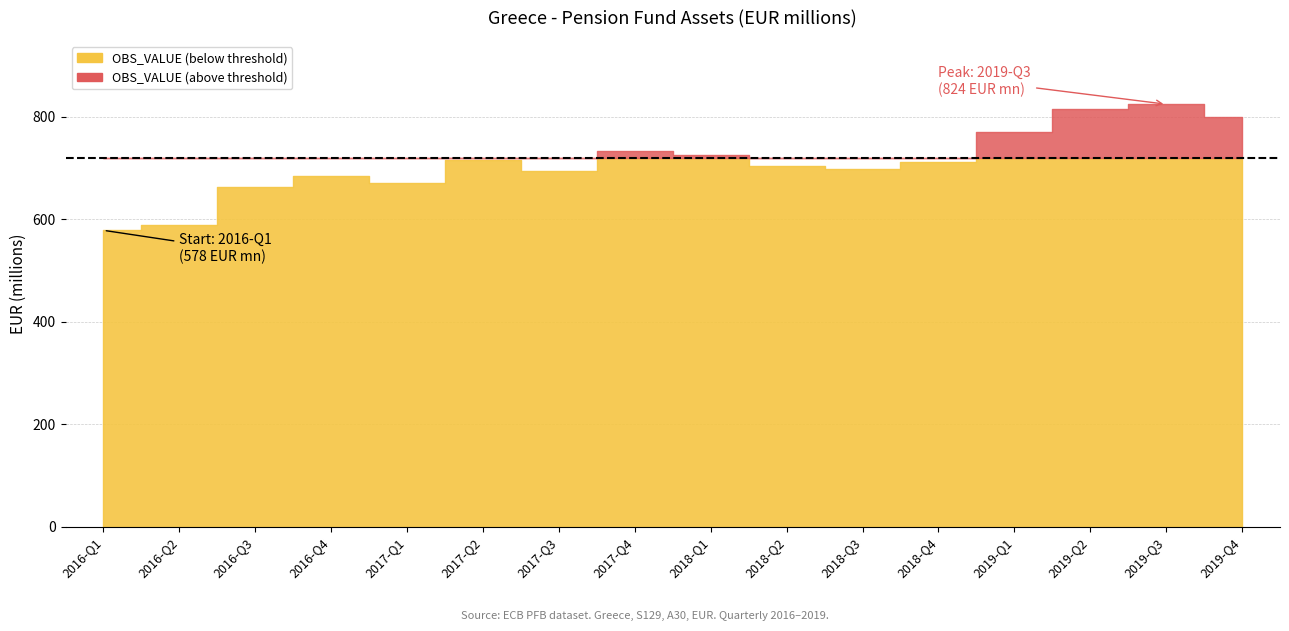

How many distinct data groups are displayed?

1